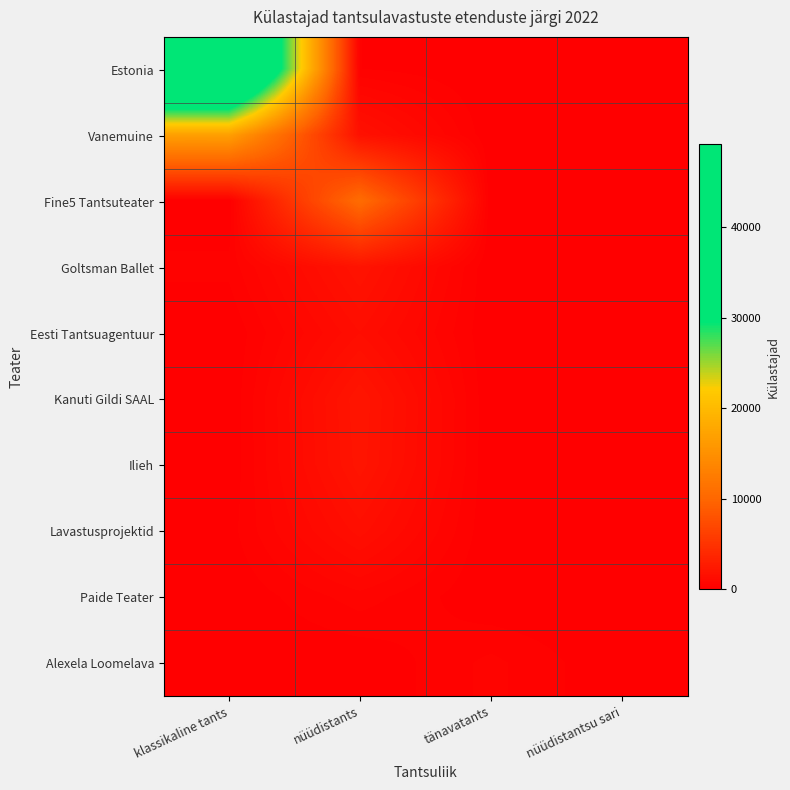

How many distinct data groups are displayed?

10